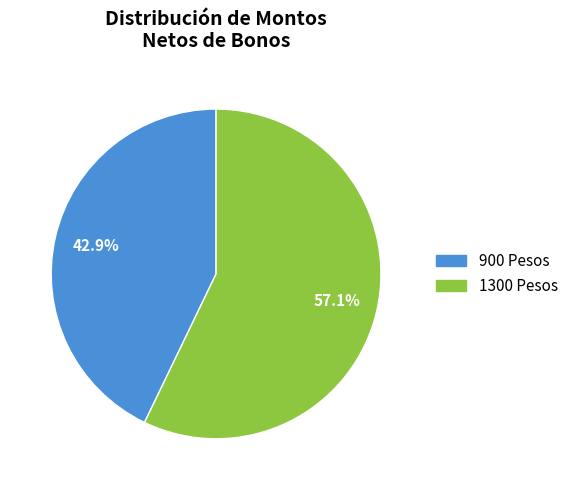

Does any single category account for the majority?

Yes